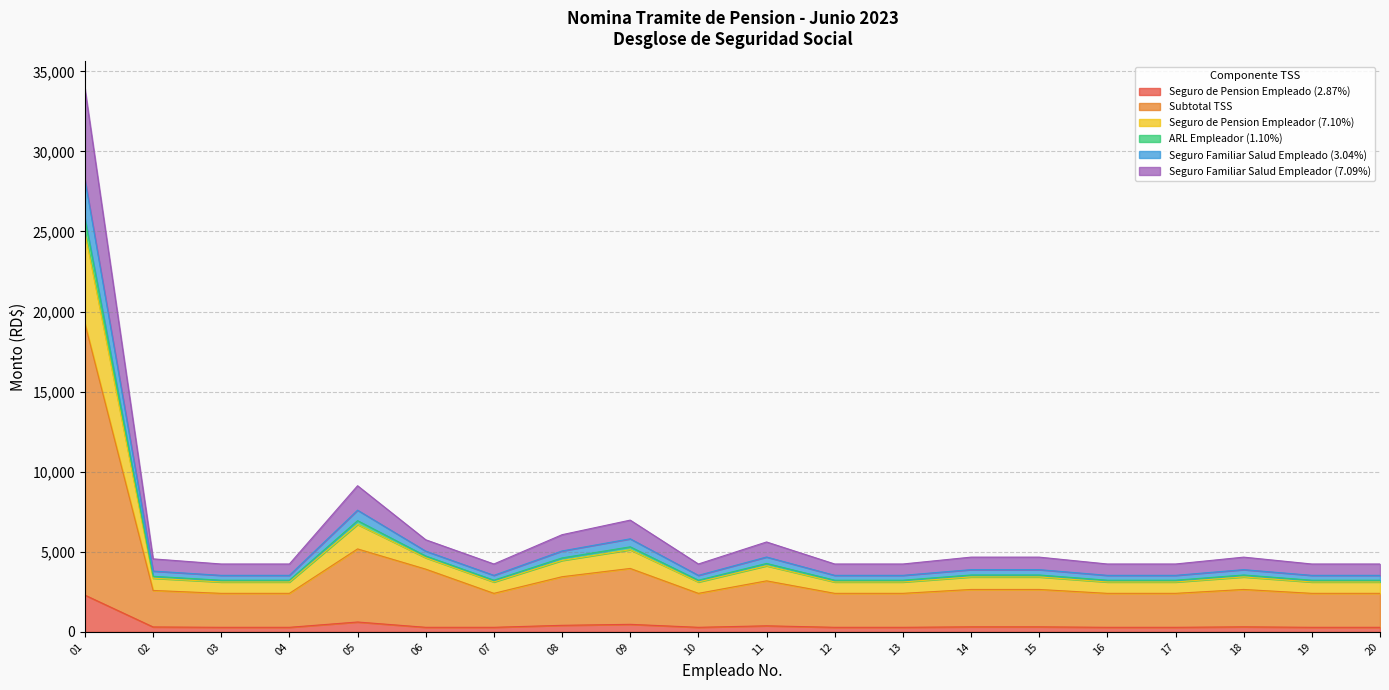

Does the chart have visible grid lines?

Yes